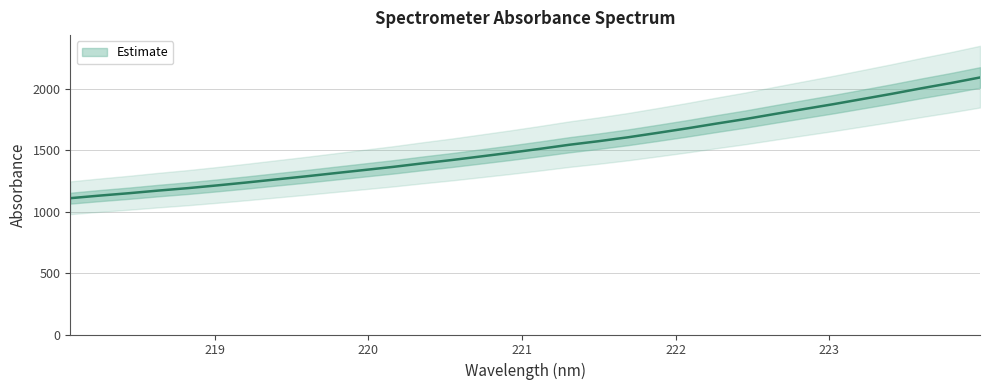

True or false: there are more than 0 points higher than both neighbors.

False